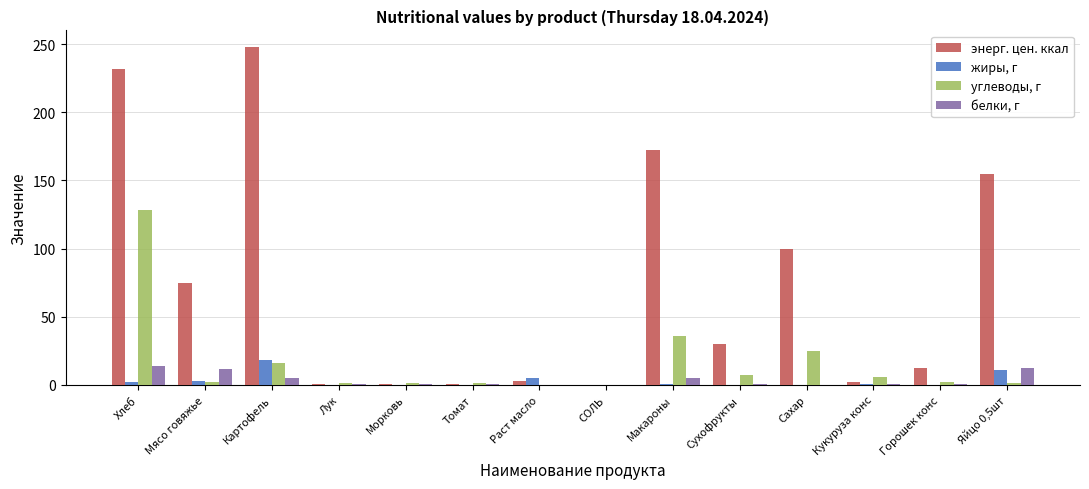

Which category has the highest value in the энерг. цен. ккал series?

Картофель